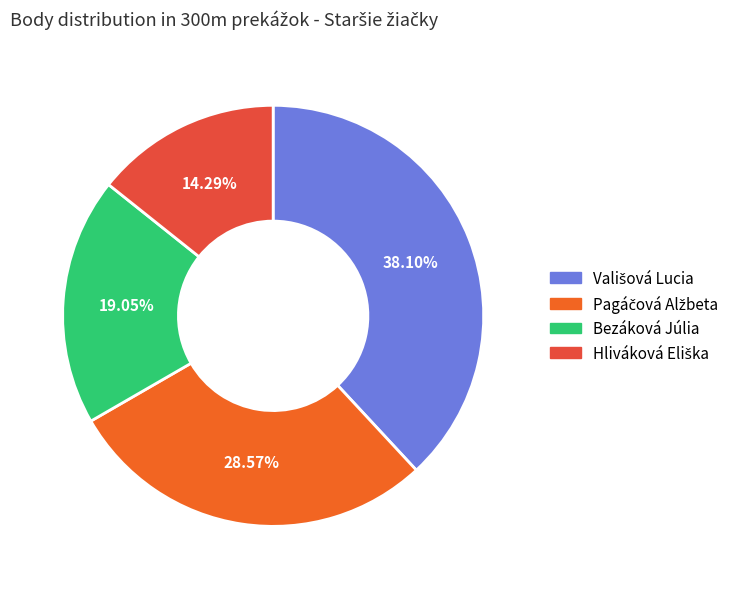

Count the number of slices in the pie.

4